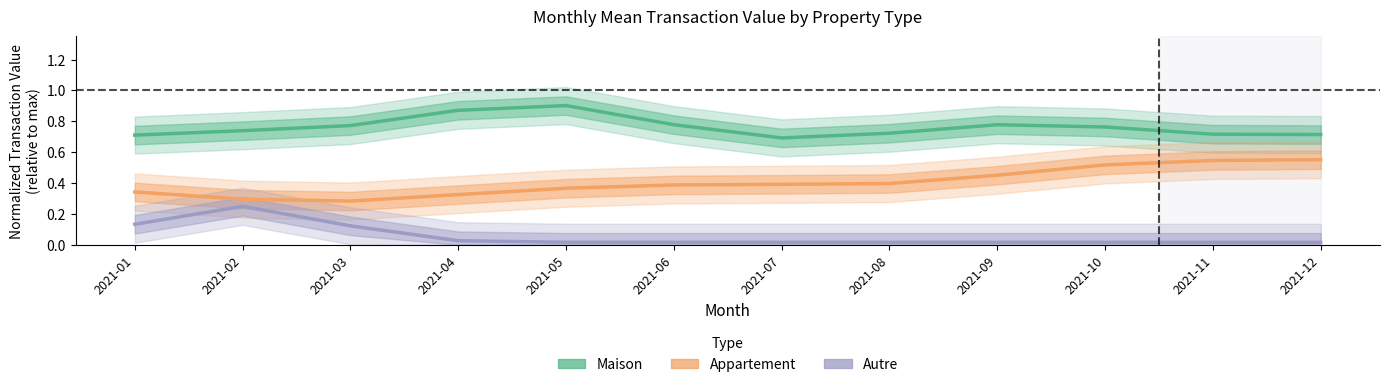

Reading right to left, what are all the values shown in this chart?

Maison: 0.7	0.7	0.8	0.8	0.7	0.7	0.8	0.9	0.9	0.8	0.7	0.7
Appartement: 0.6	0.5	0.5	0.5	0.4	0.4	0.4	0.4	0.3	0.3	0.3	0.3
Autre: 0.0	0.0	0.0	0.0	0.0	0.0	0.0	0.0	0.0	0.1	0.2	0.1